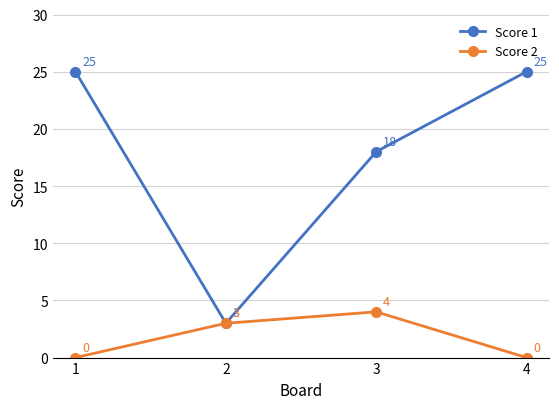

How many lines are shown in the chart?

2